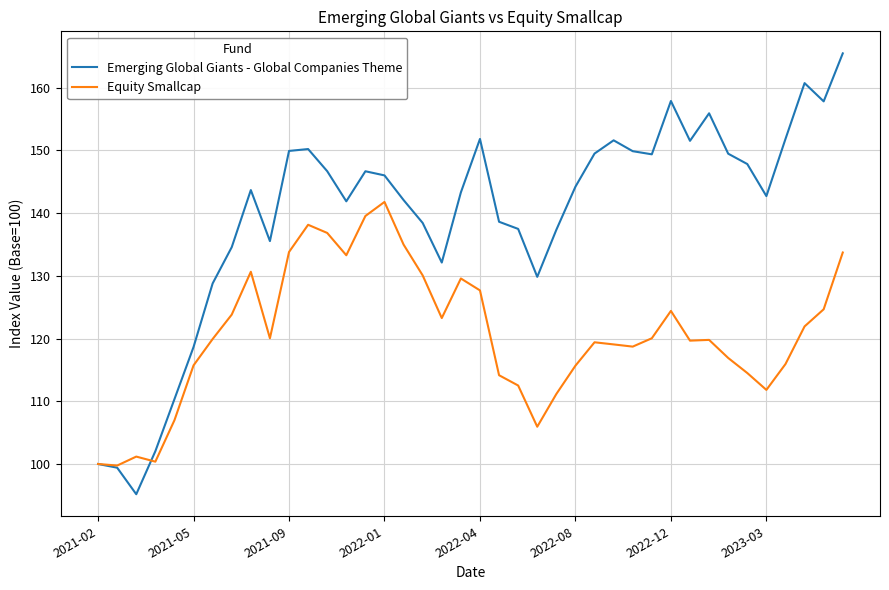

How many interior local valleys does the Emerging Global Giants - Global Companies Theme series have?

9